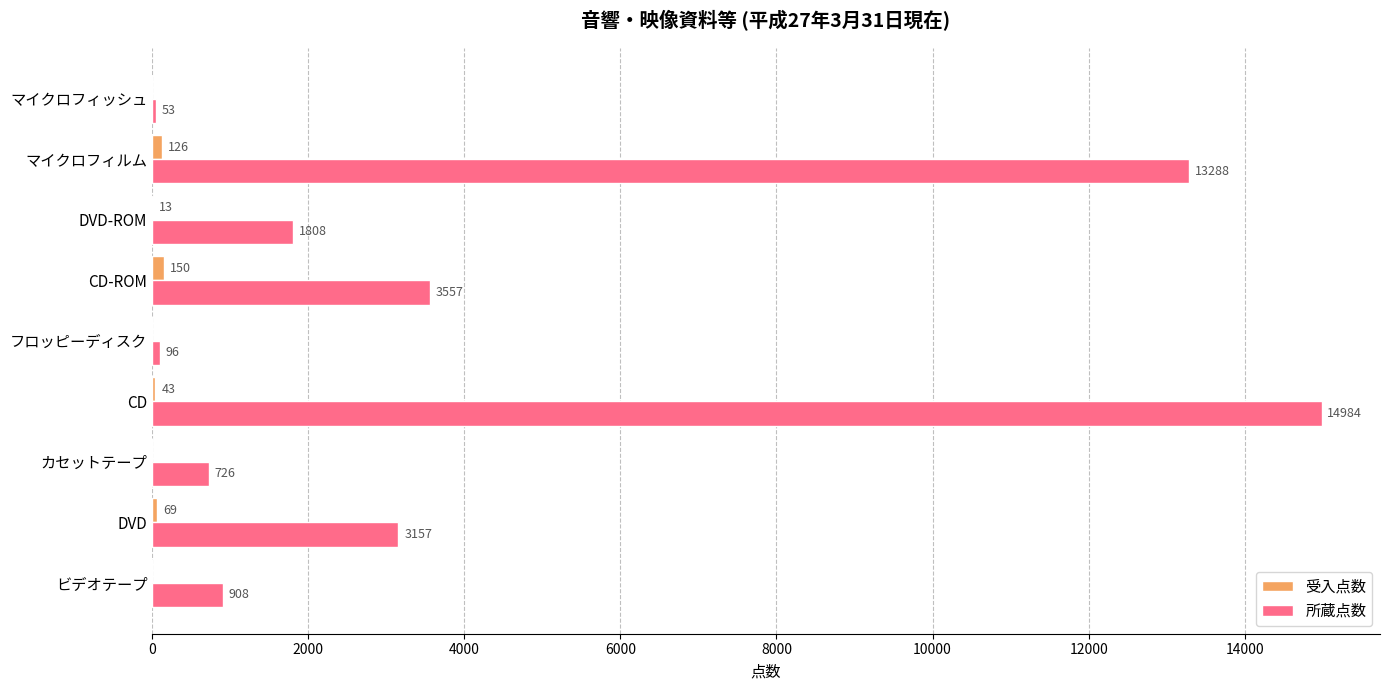

Which series has the largest total across all categories?

所蔵点数